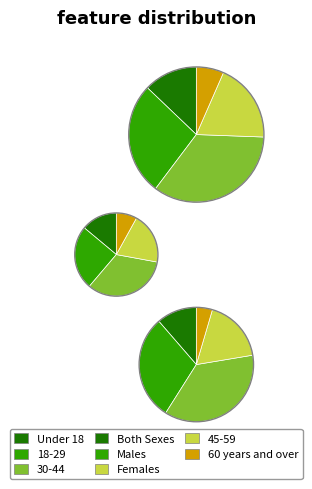

Which series changed the most between 18-29 and 30-44?

Both Sexes